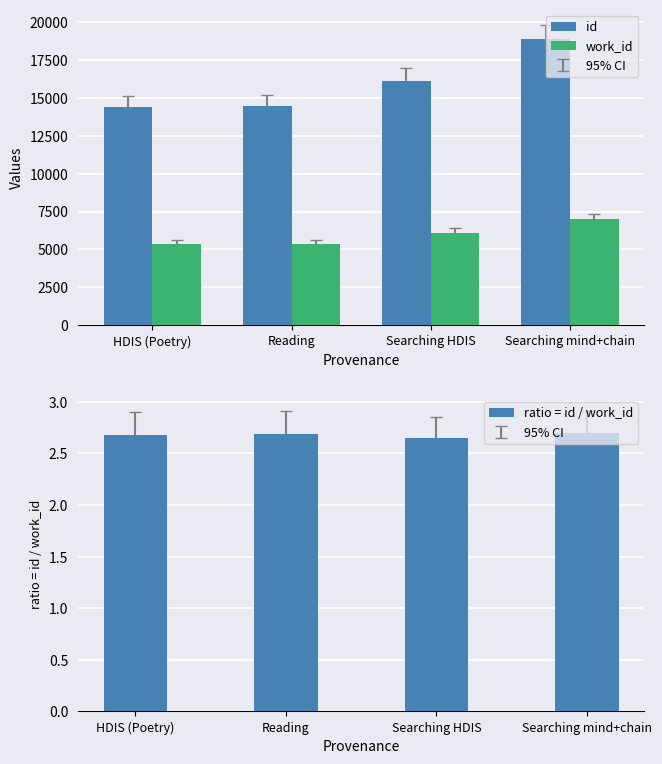

Which category has the lowest value in the work_id series?

HDIS (Poetry)